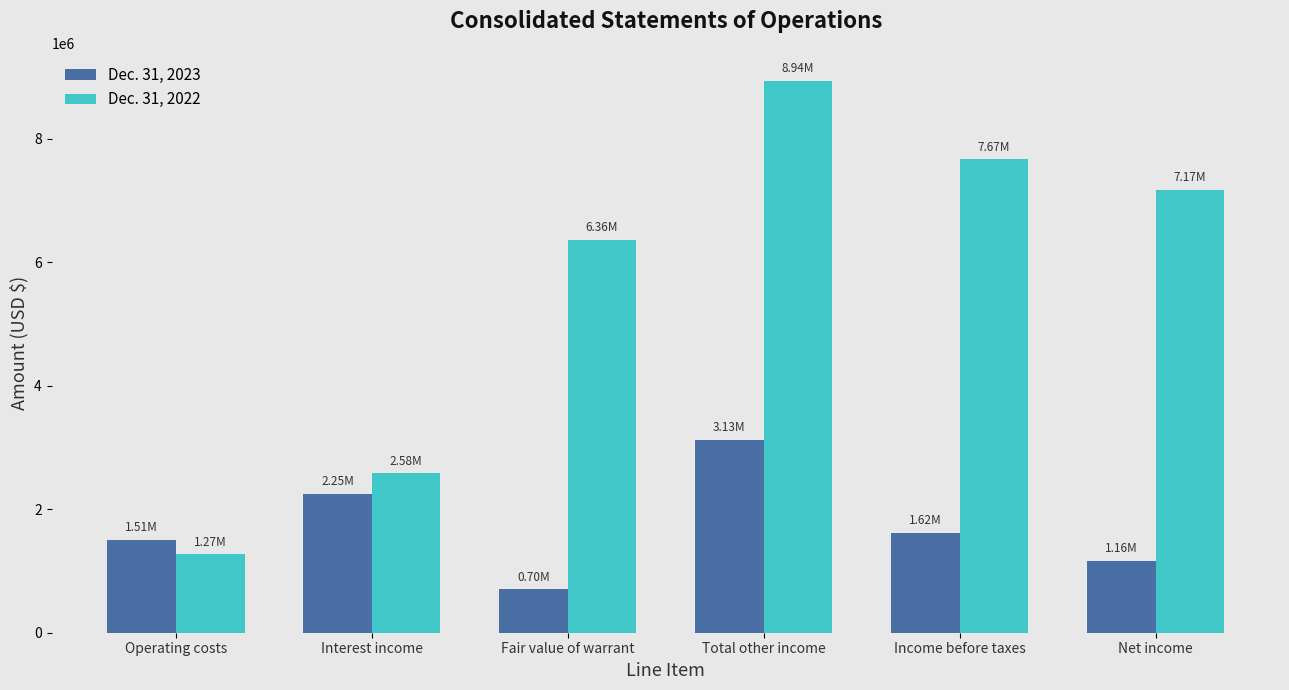

Is the value of Dec. 31, 2022 at Interest income greater than the value of Dec. 31, 2023 at Operating costs?

Yes